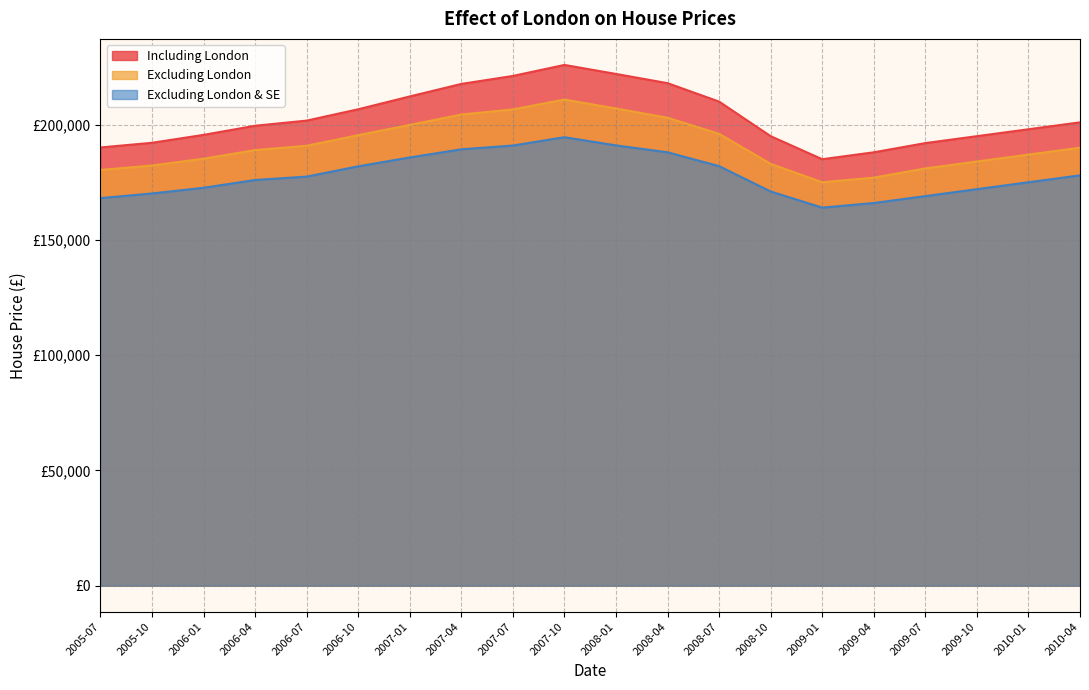

What is the total value across all series at 2009-01?

524000.0